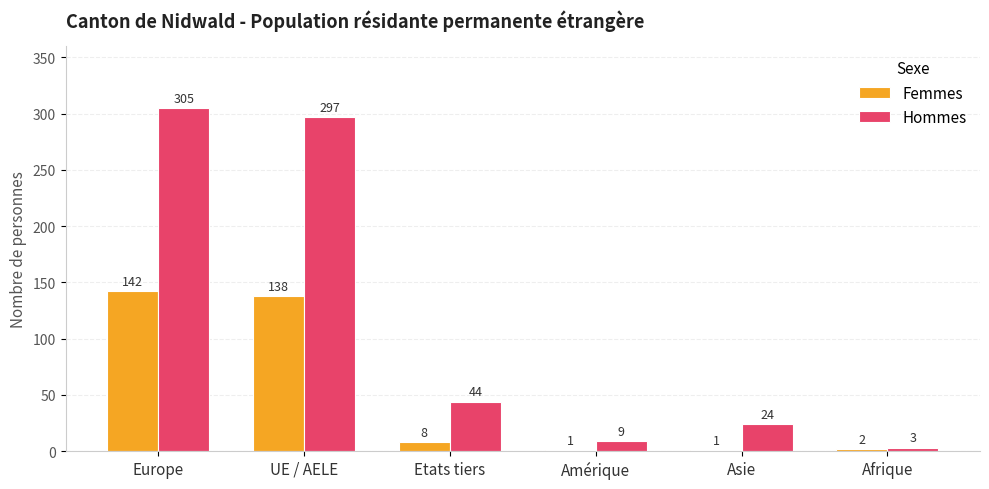

At which label does Femmes first exceed 8?

Europe